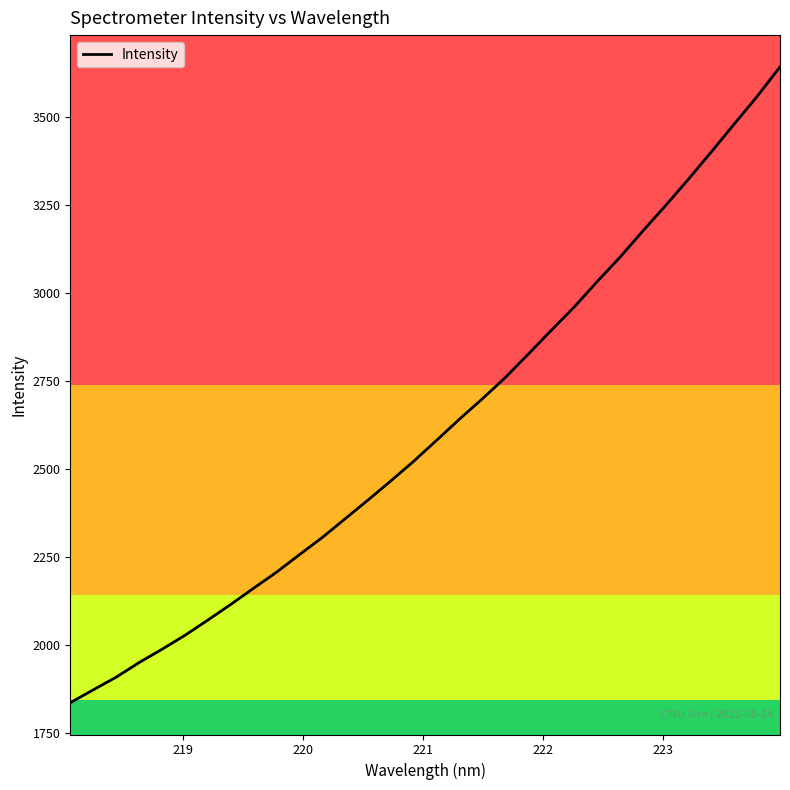

What is the greatest value displayed?

3641.9